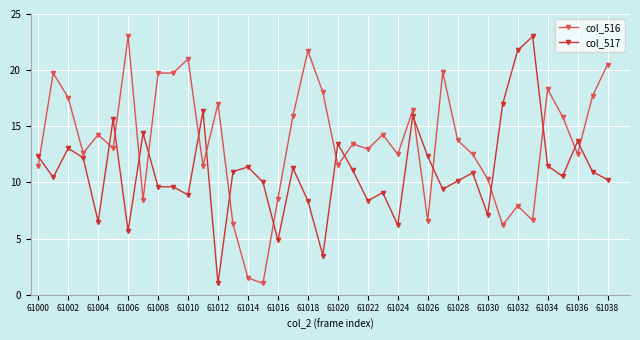

True or false: col_517 has more than 1 points higher than both neighbors.

True